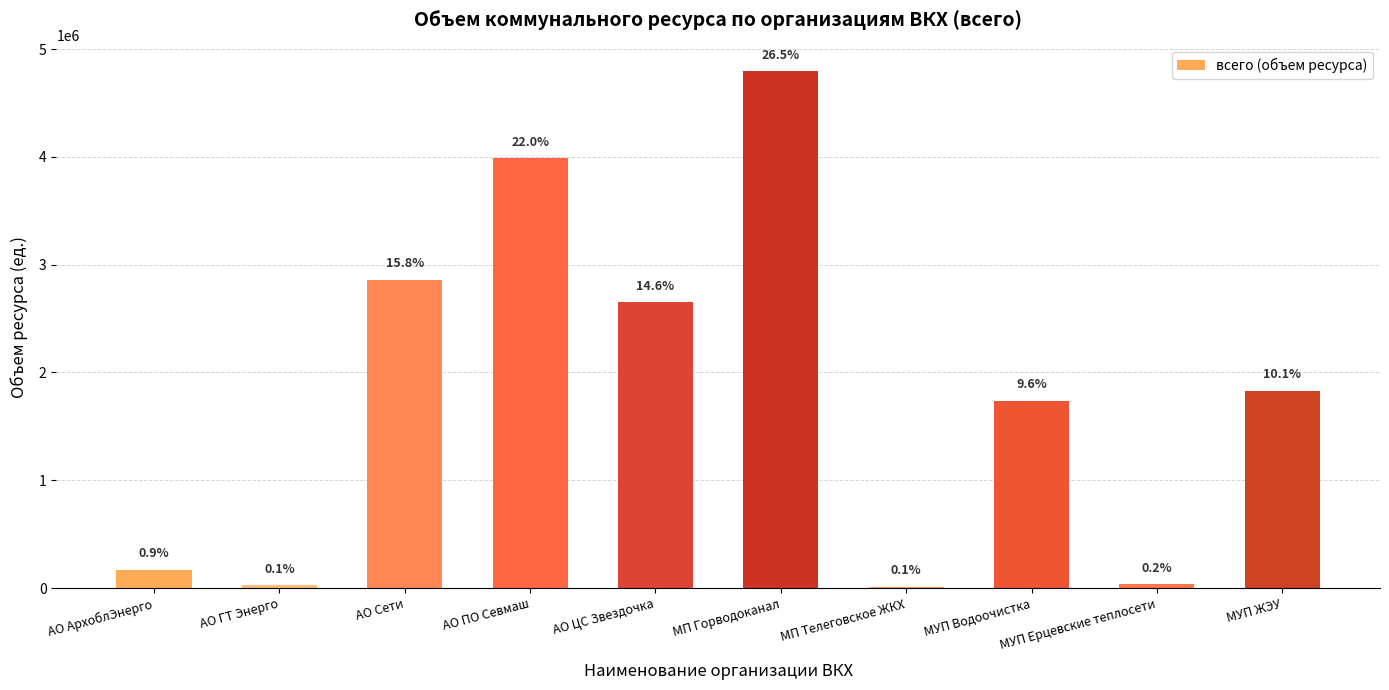

At which category does the chart reach its peak across all series?

МП Горводоканал